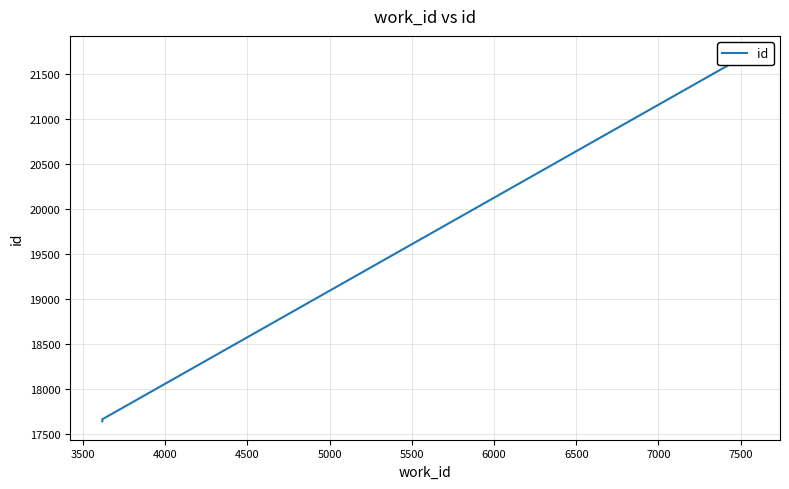

True or false: the data shows 6613 at 3000.

False